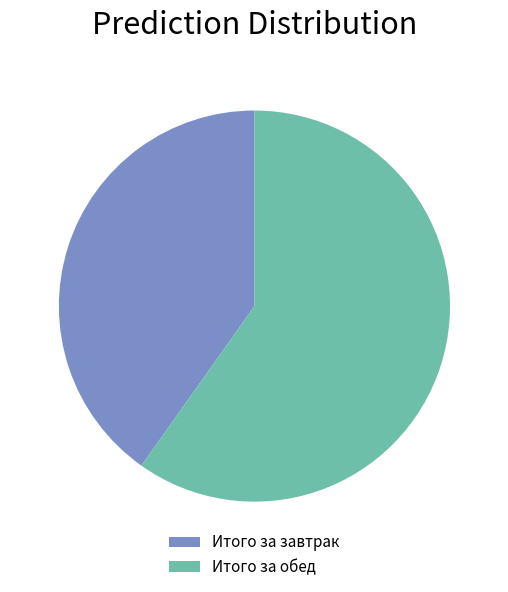

The Итого за обед slice represents 60% of the pie. True or false?

True